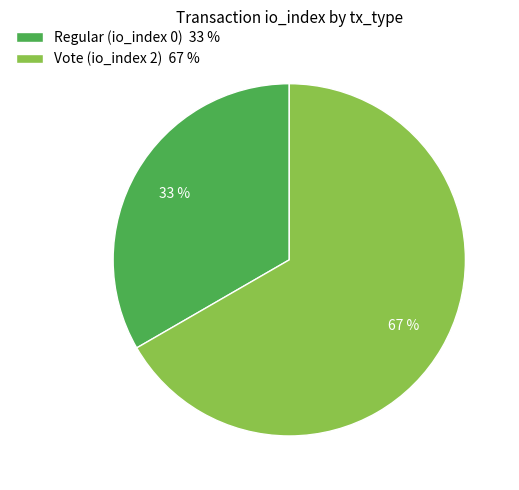

Does Vote (io_index 2) 67 % account for over 50% of the chart?

Yes